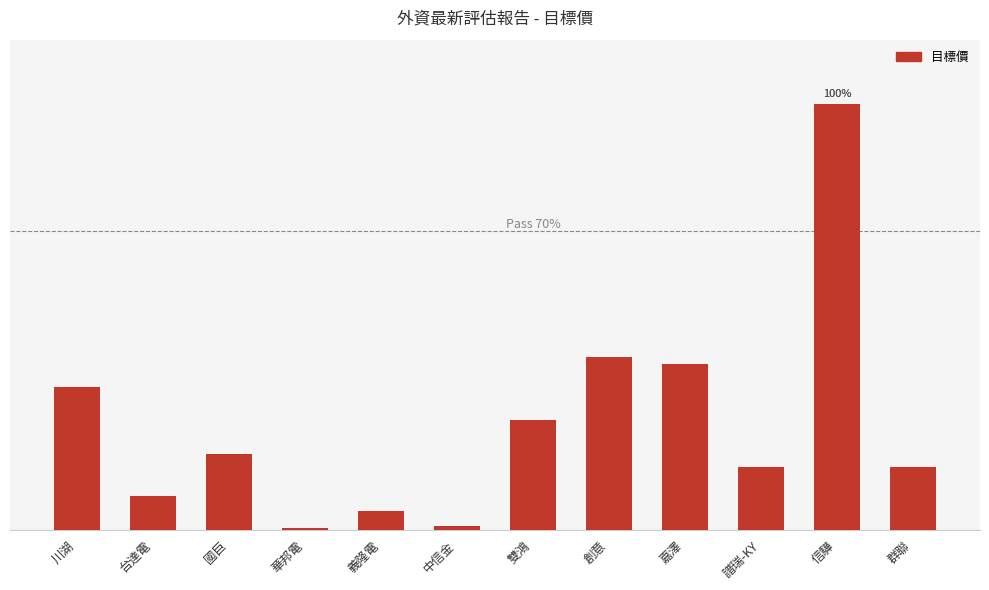

Does the chart contain stacked bars?

No